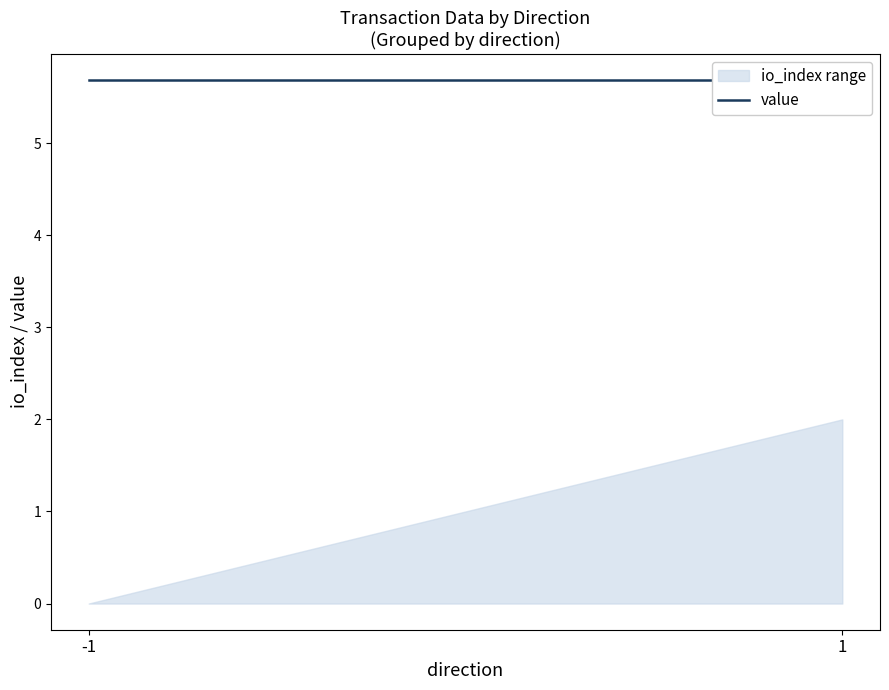

Which series changed the most between -1 and 1?

io_index